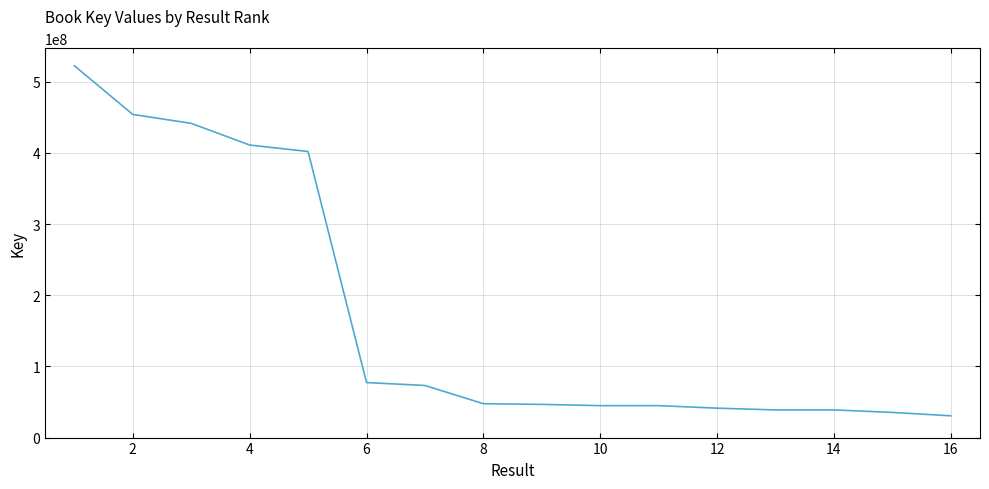

What is the minimum value shown in the chart?

30639715